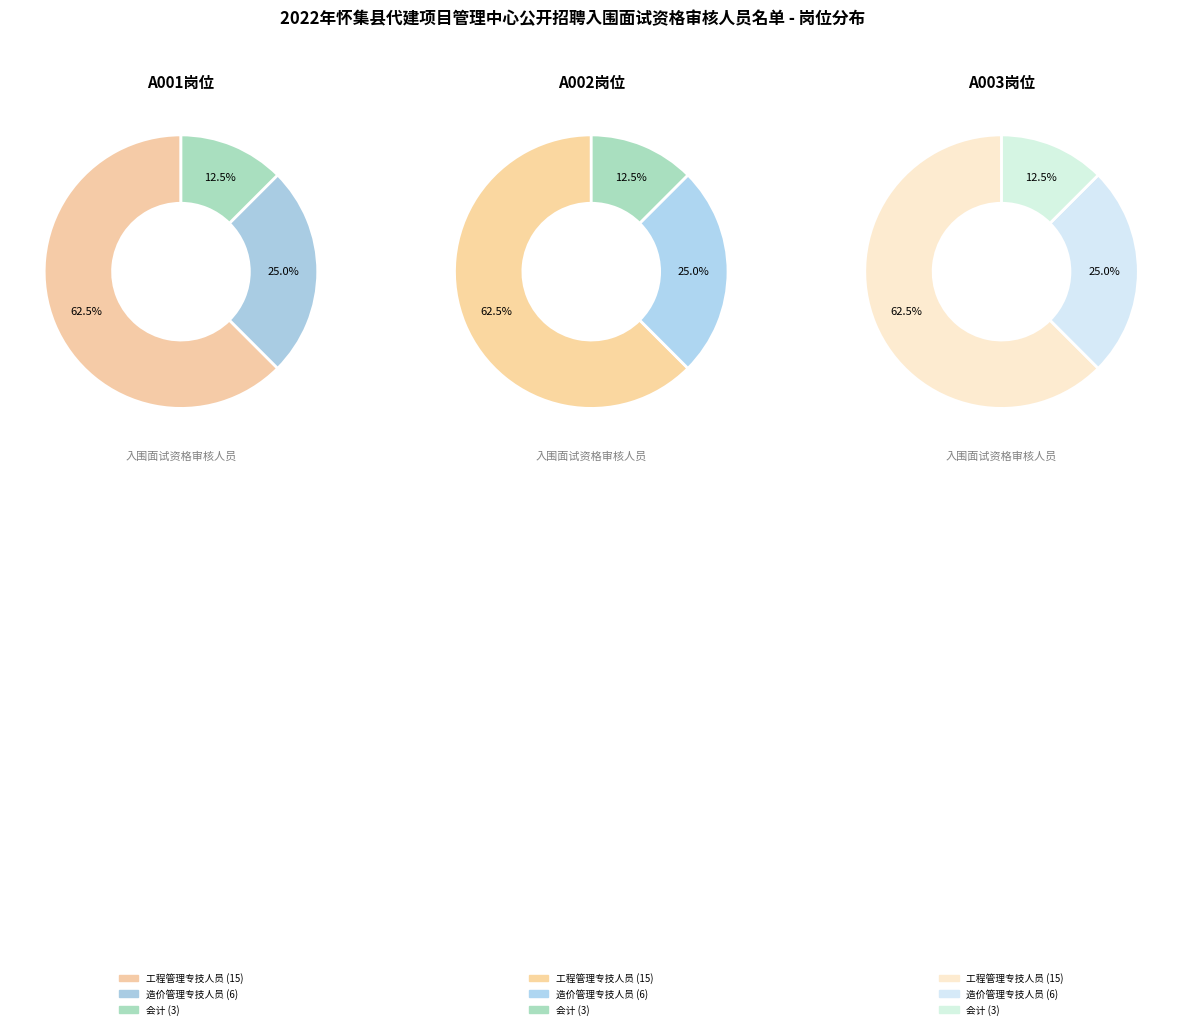

To the nearest percent, what portion does A001 represent?

62%